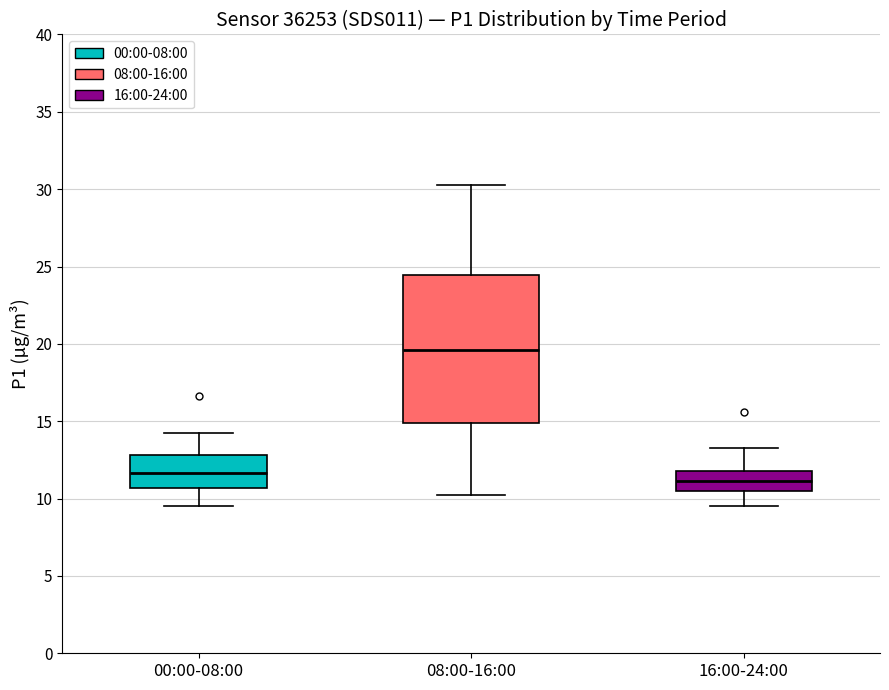

Which box's median line is the lowest?

16:00-24:00